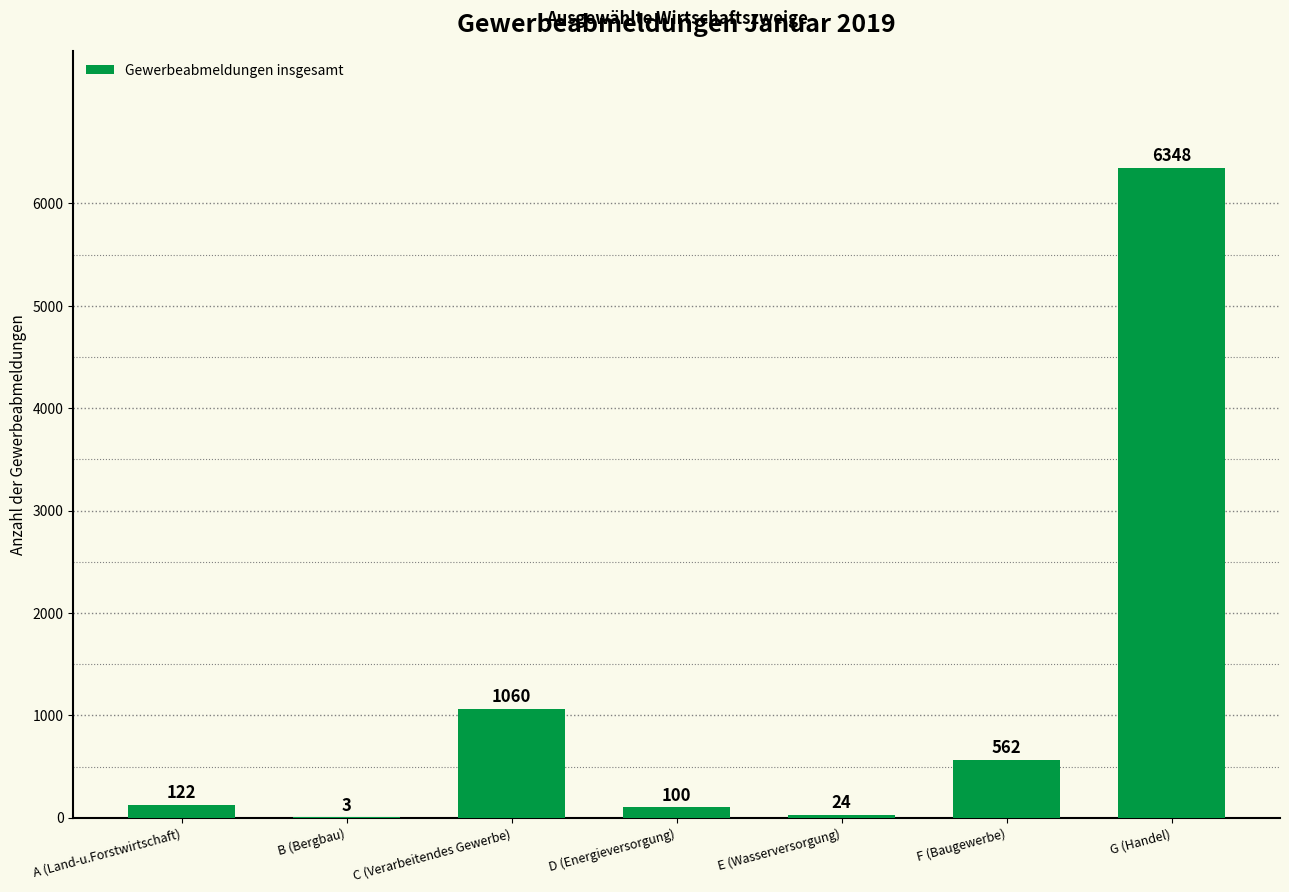

Which has a higher value, A (Land-u.Forstwirtschaft) or D (Energieversorgung)?

A (Land-u.Forstwirtschaft)